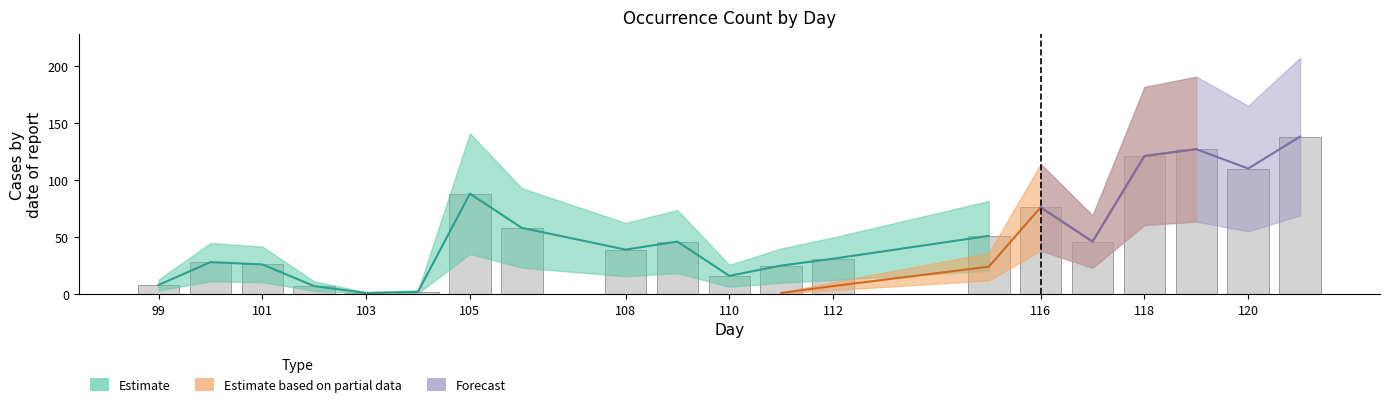

The value of 2018-07-11_occurrenceCount at 119 is 127. True or false?

True